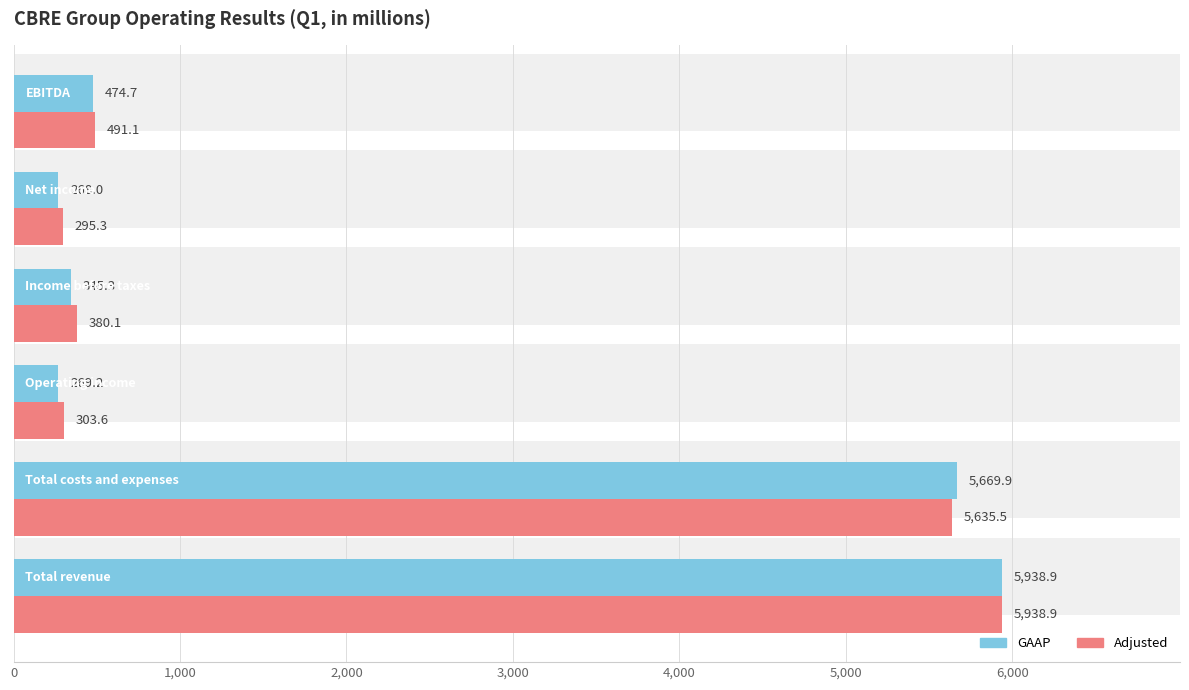

What are all the series names shown in the legend?

GAAP, Adjusted